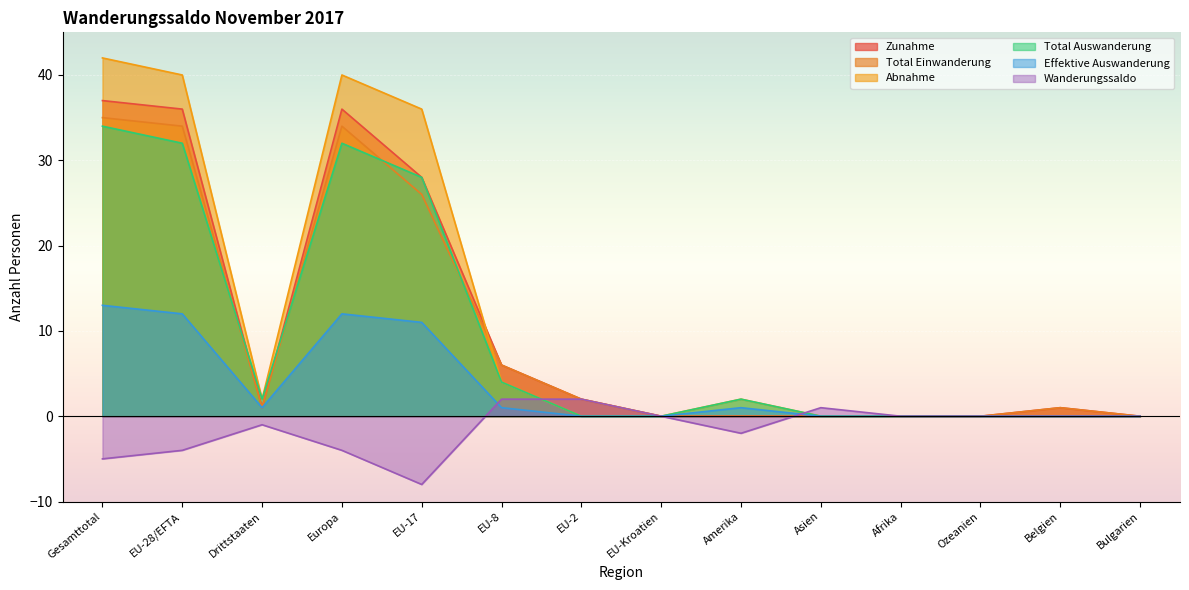

Which series has the largest range (max minus min)?

Abnahme